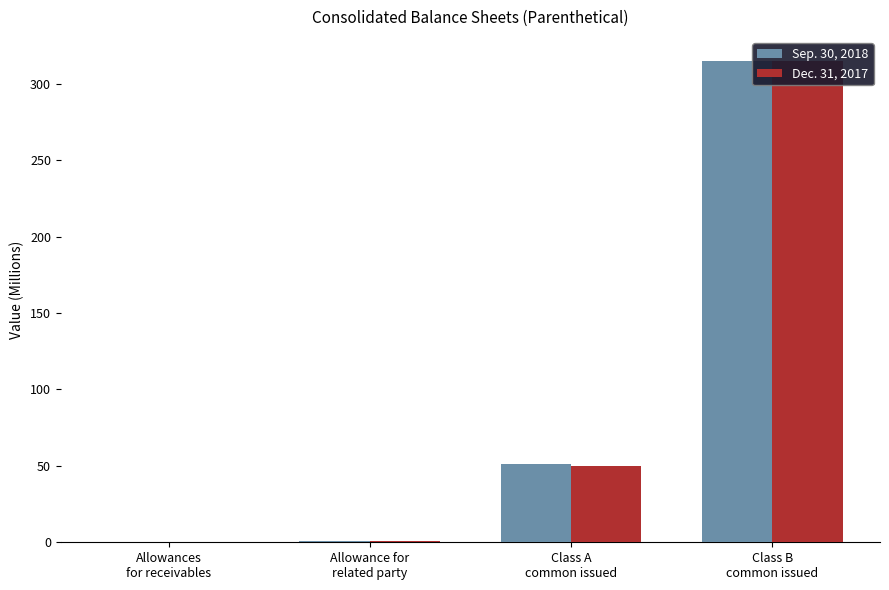

What is the difference between the Sep. 30, 2018 values at Allowances
for receivables and Allowance for
related party?

0.8